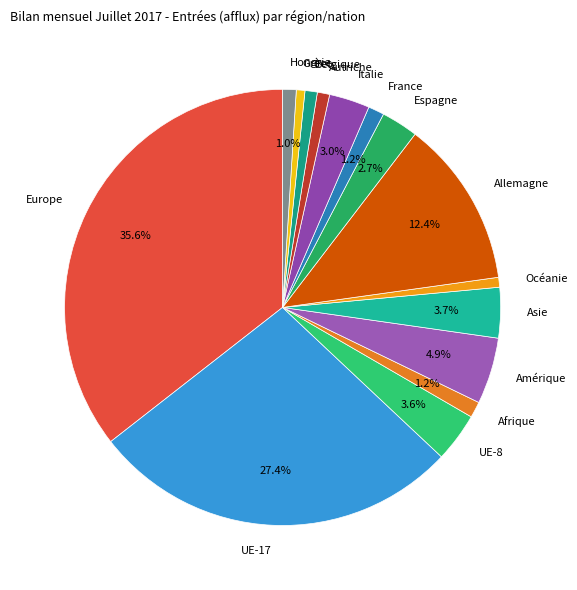

Is Italie the majority of the pie?

No